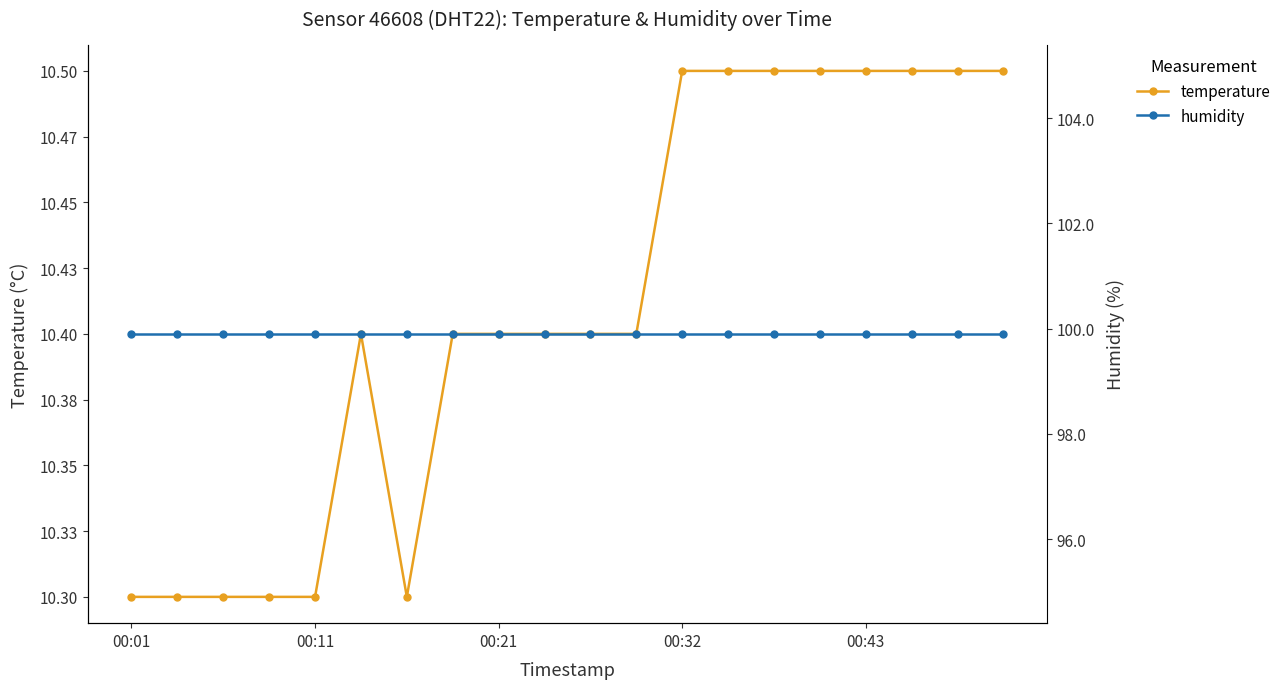

True or false: humidity and temperature intersect in this chart.

False